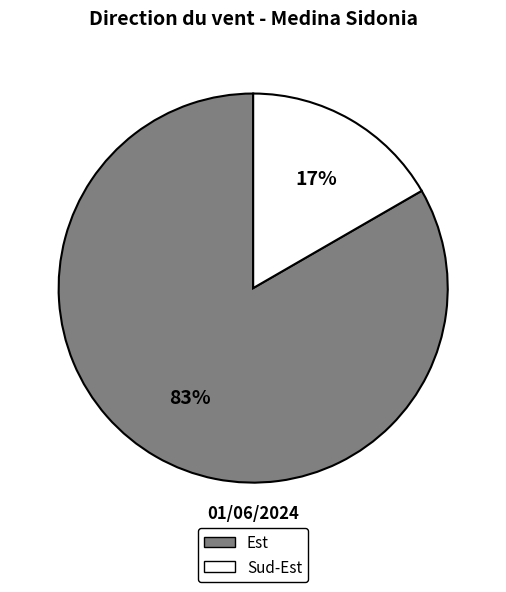

Is there any slice that represents more than half of the pie?

Yes